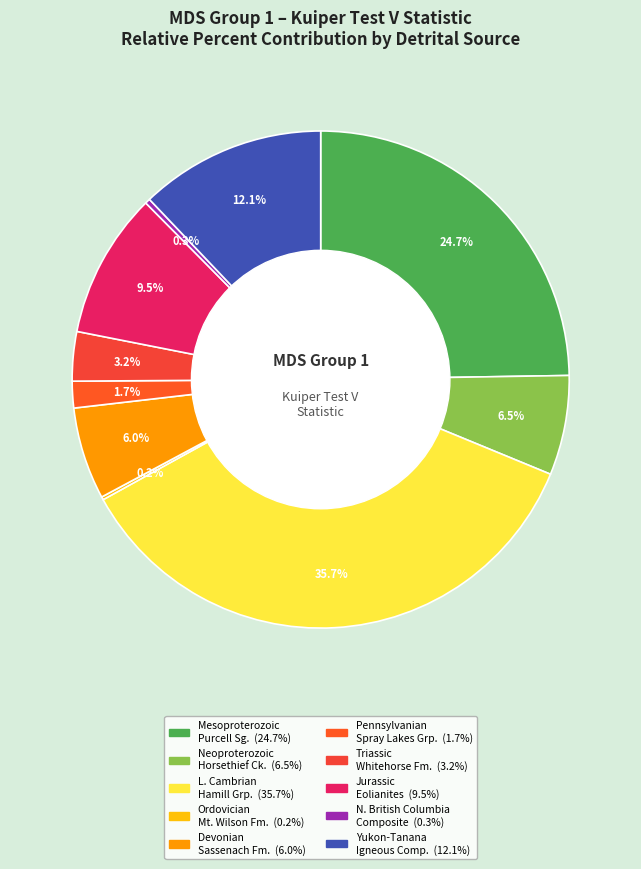

Count the number of slices in the pie.

10